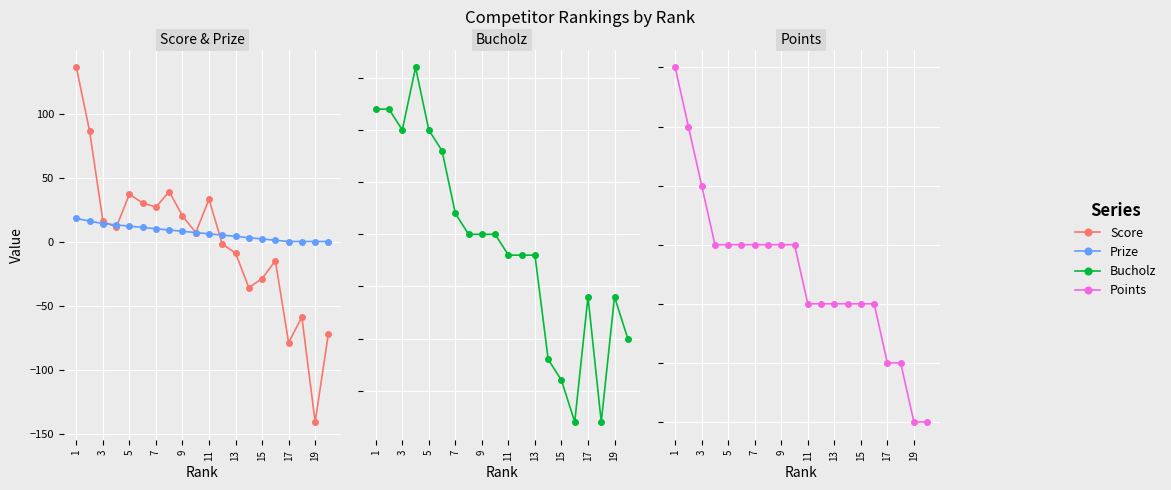

How many interior local peaks does the Bucholz series have?

3